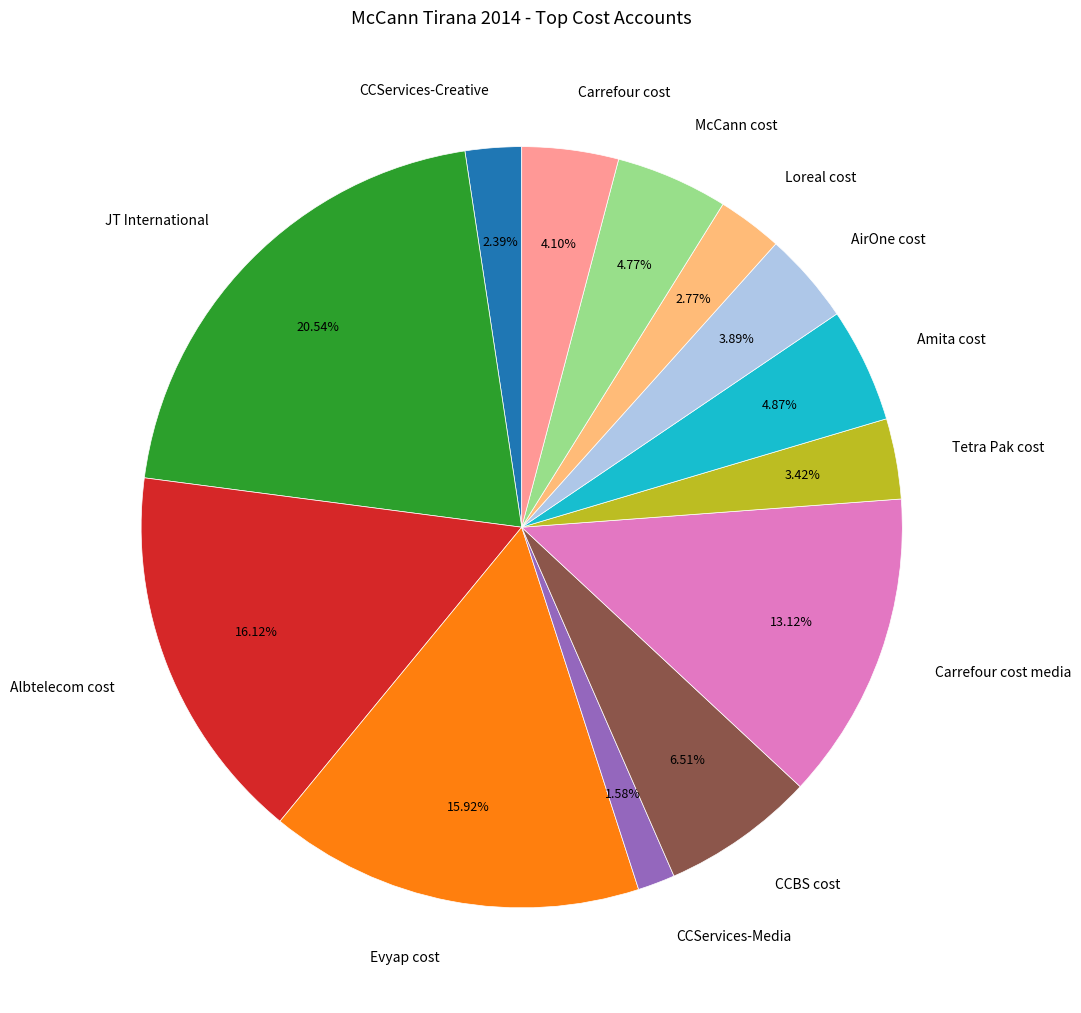

Between Loreal cost and CCBS cost, which is larger?

CCBS cost